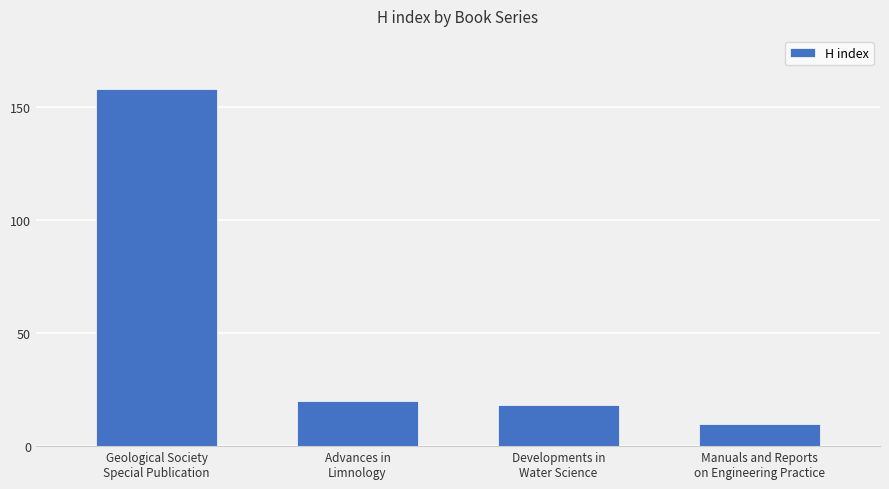

The value at Advances in
Limnology is 20. True or false?

True